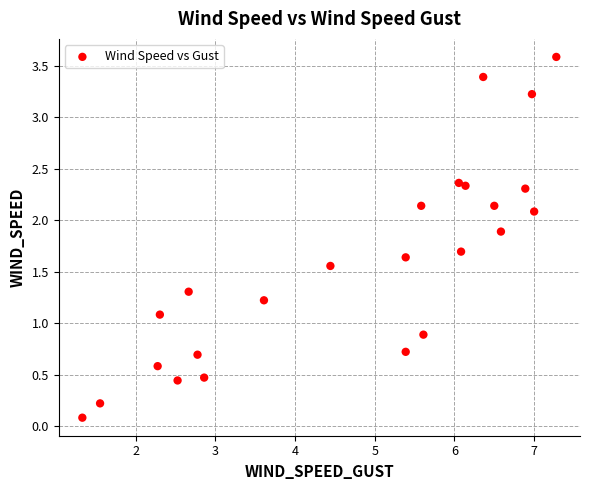

What is the range of X values (max minus min)?

5.9